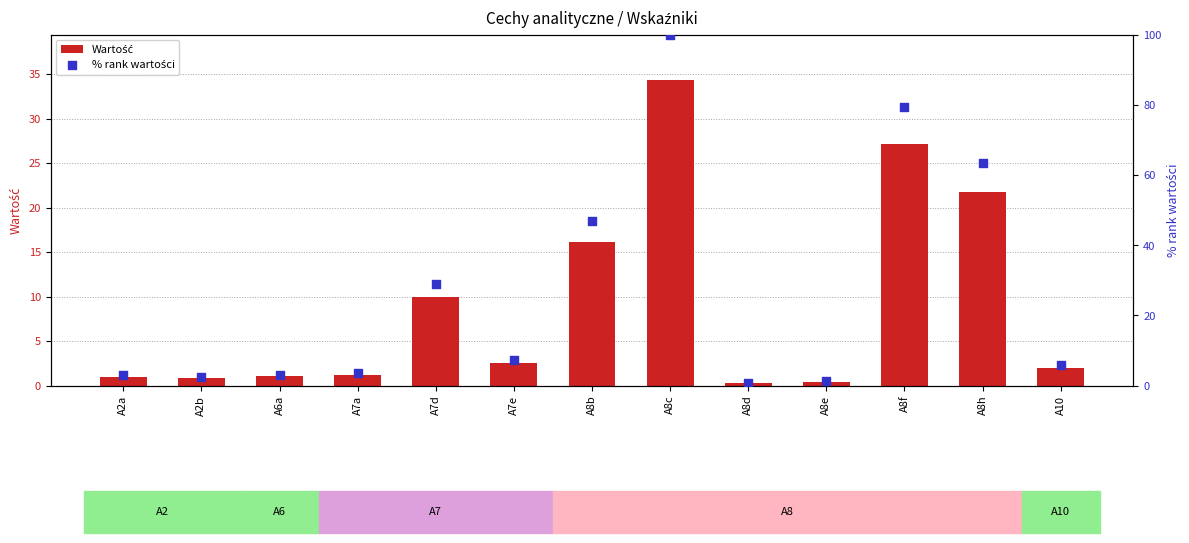

Is the value of Wartość at A8h greater than the value of % rank wartości at A8c?

No